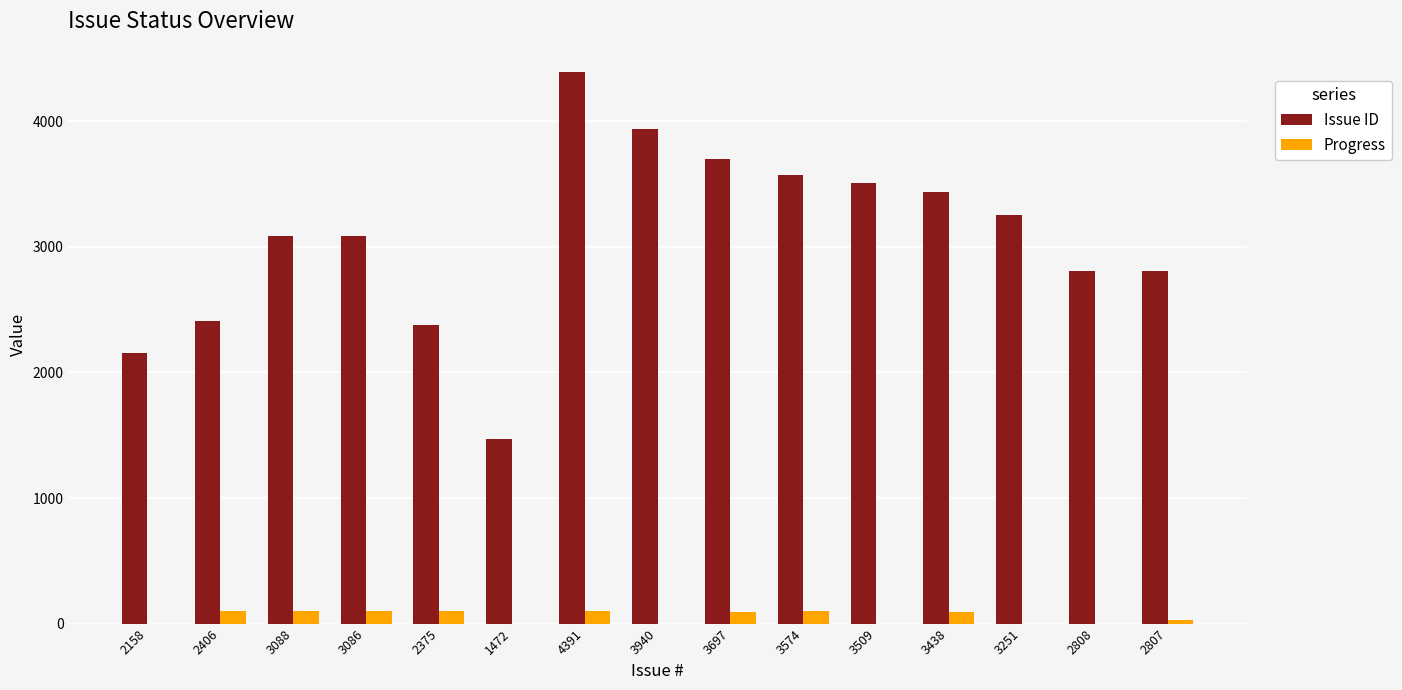

How many groups of bars are there?

15